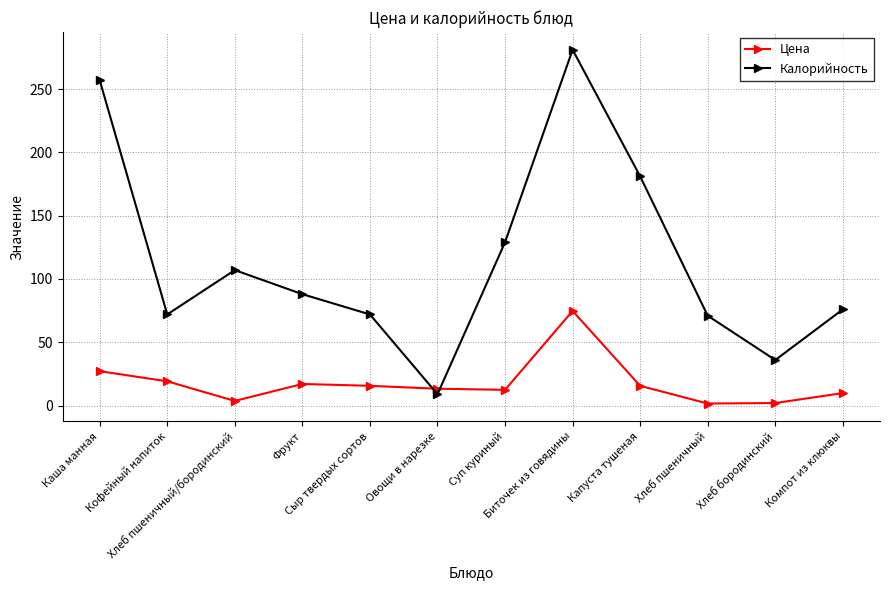

Which series has the largest total across all categories?

Калорийность